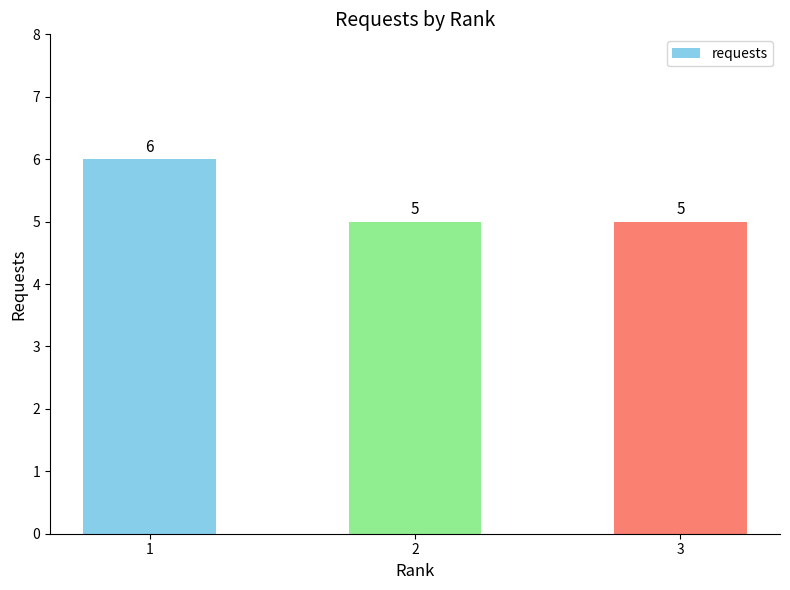

The chart shows a value of 5 at 3. True or false?

True